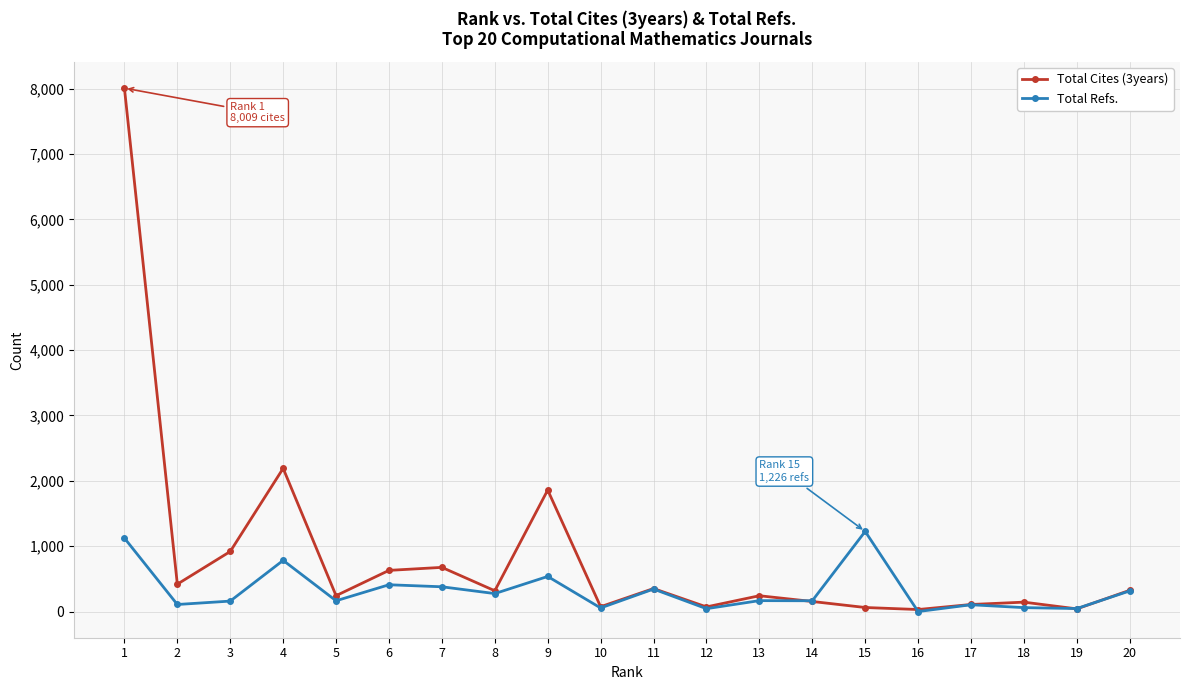

At 9, list the series in order from smallest to largest.

Total Refs., Total Cites (3years)